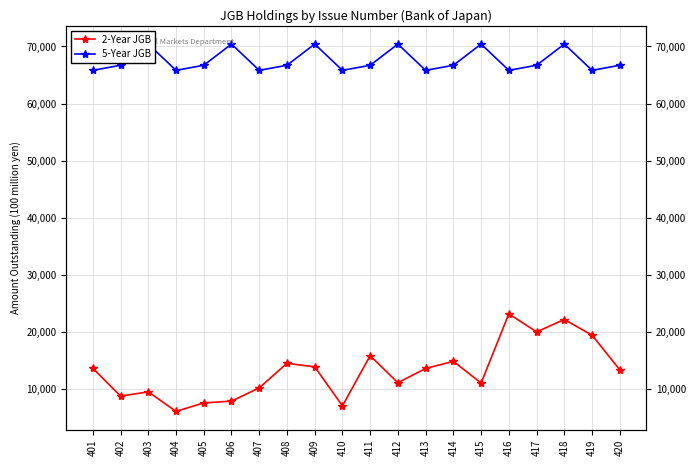

In 2-Year JGB, how many points are higher than both neighbors (excluding endpoints)?

6